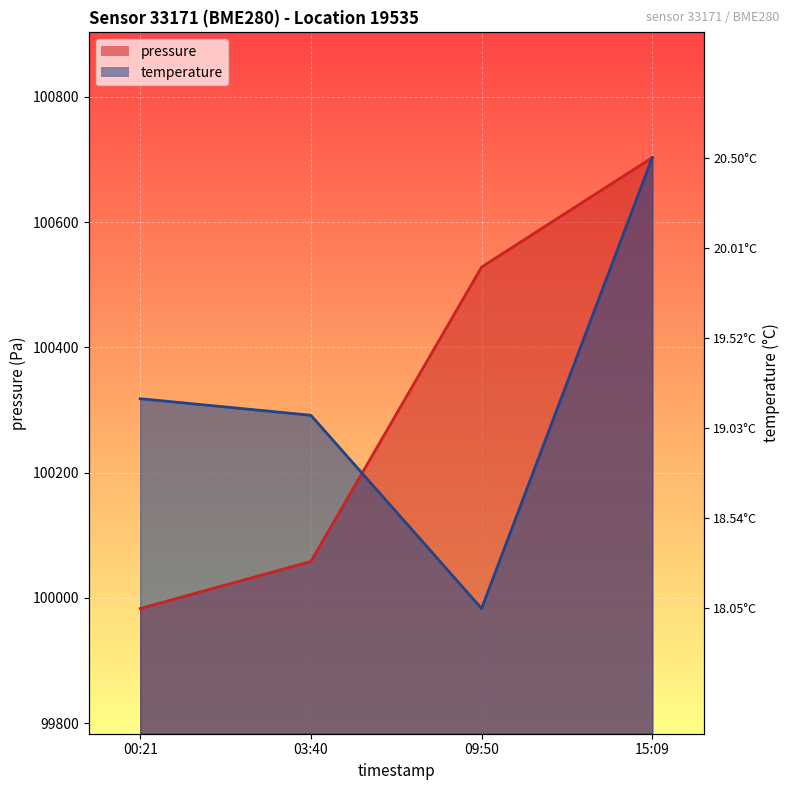

What is the maximum value shown in the chart?

100703.1